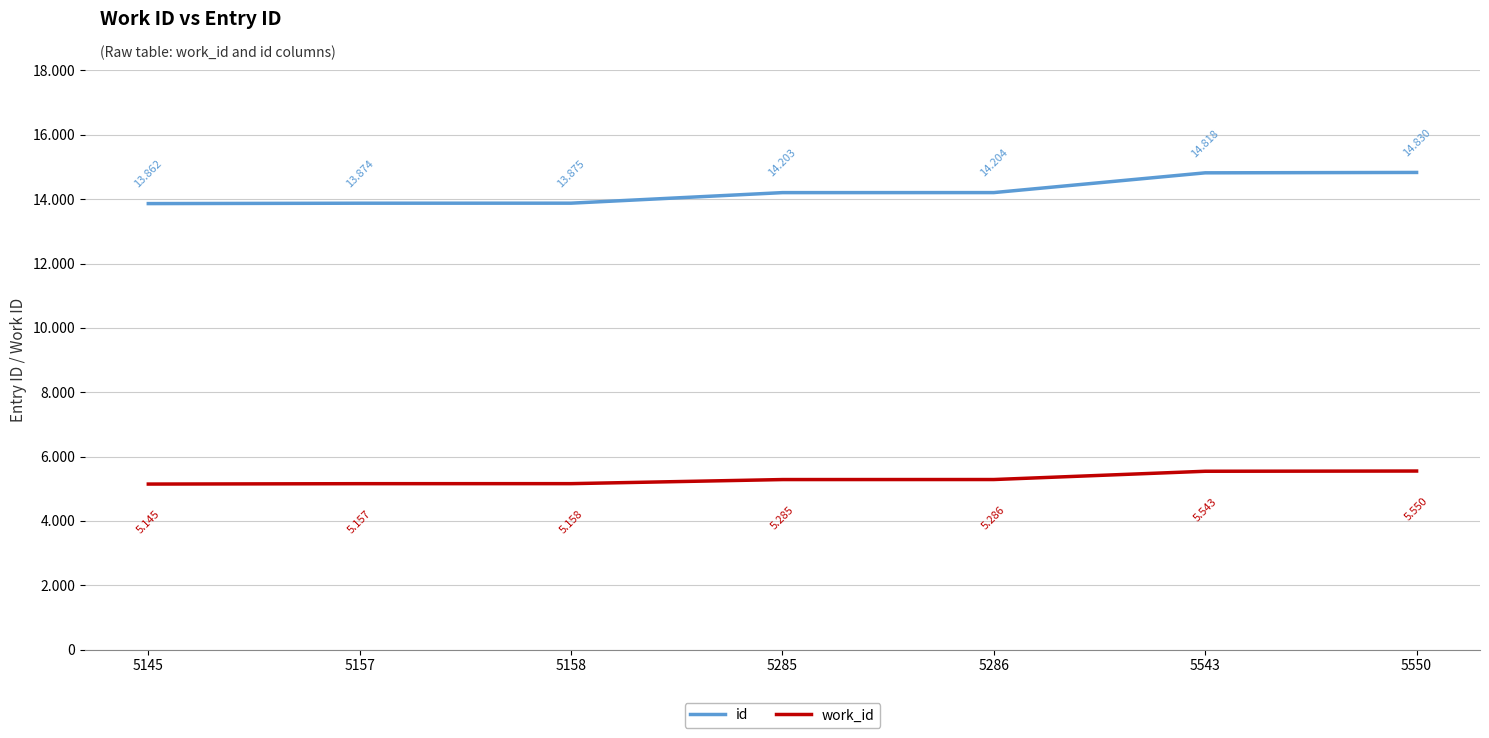

The value of work_id at 5145 is 8170. True or false?

False